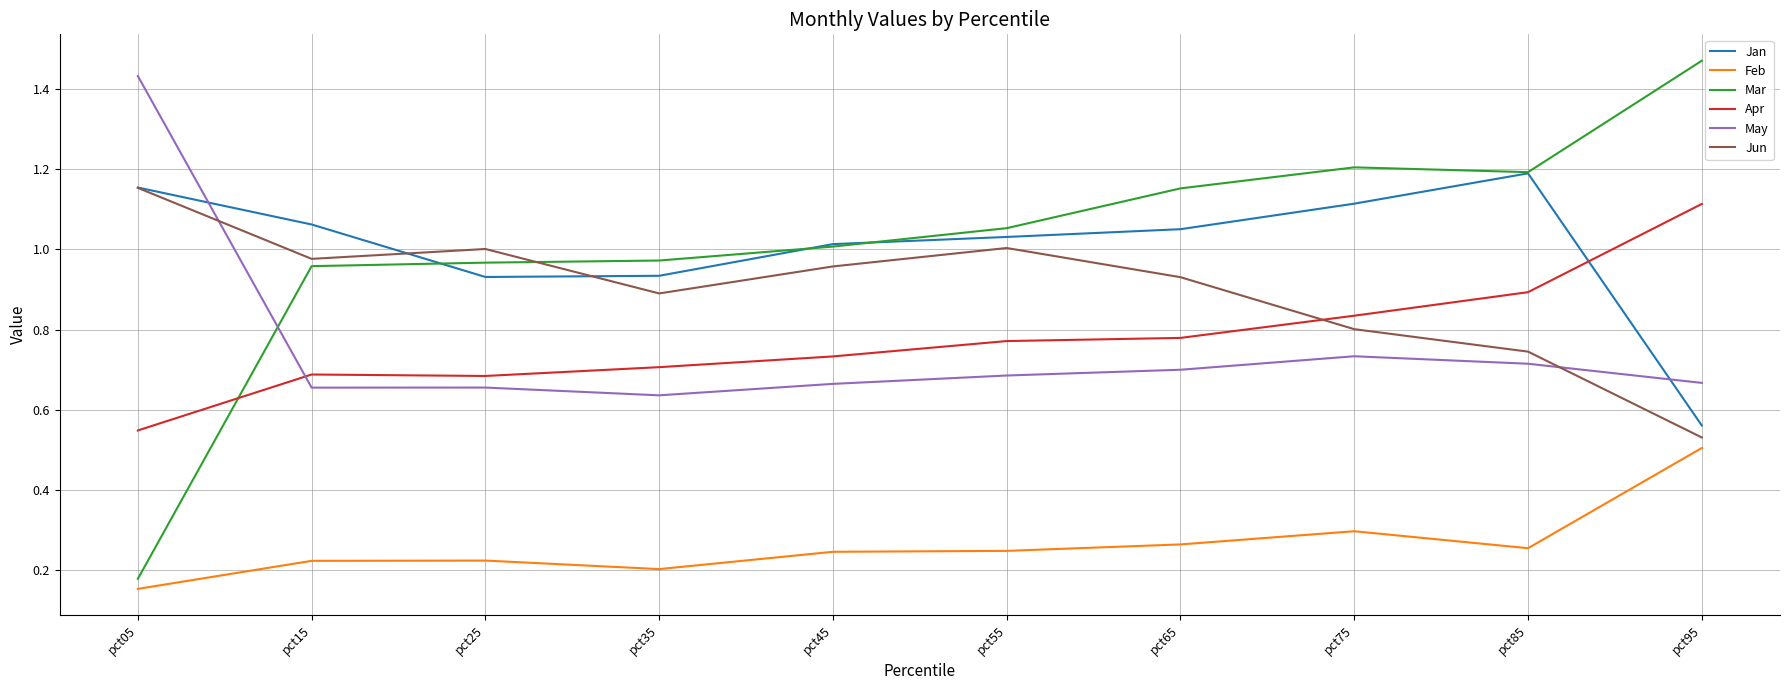

Rank the series at pct15 from highest to lowest value.

Jan, Jun, Mar, Apr, May, Feb